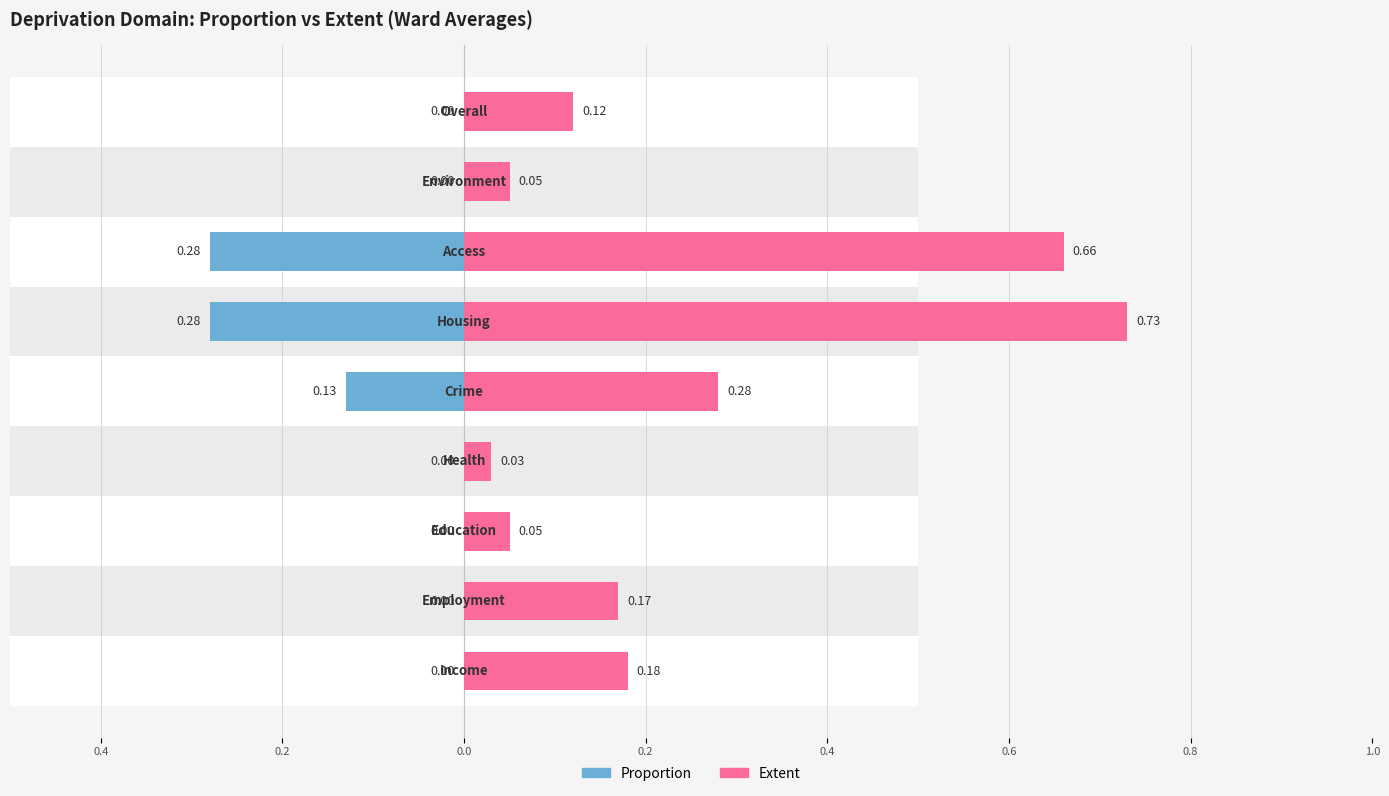

How many data points in Proportion are above 0?

4